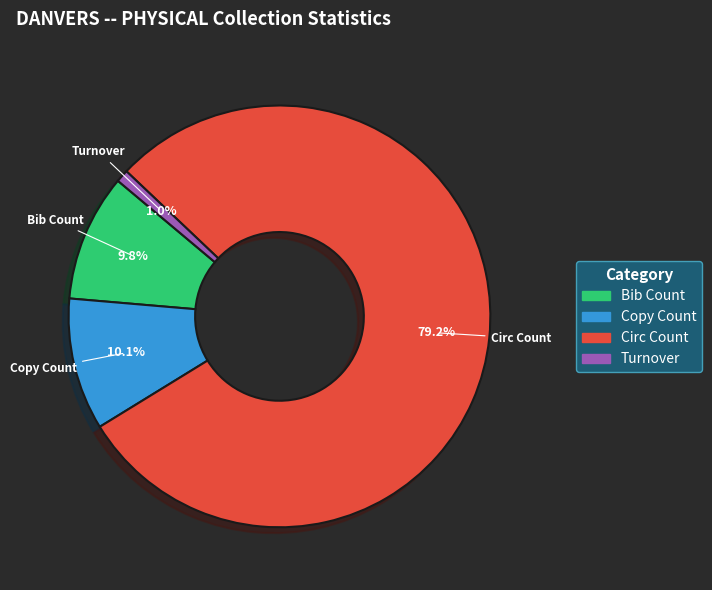

How many segments does this pie chart have?

4